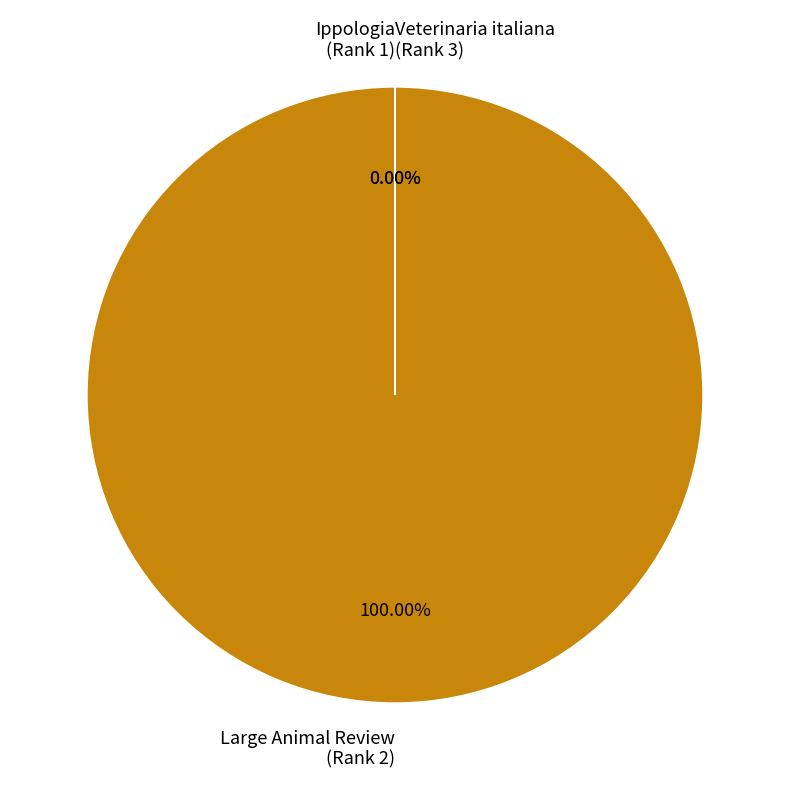

How many segments does this pie chart have?

3